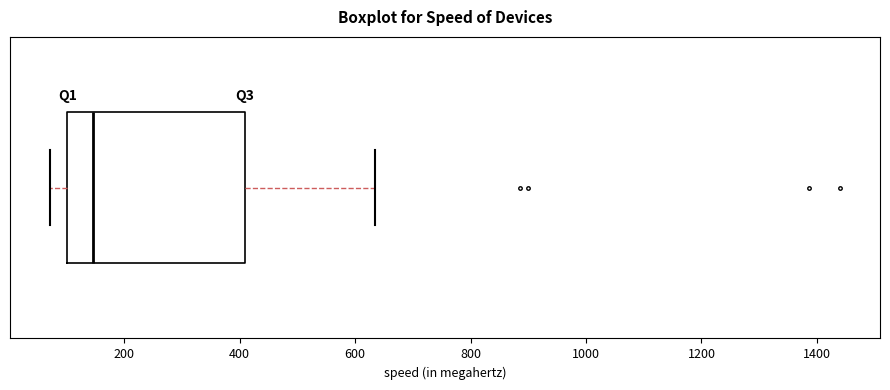

Where does the median line of the box sit on the x-axis? The values are not printed on the chart, so give them approximately, as read against the axis.

140